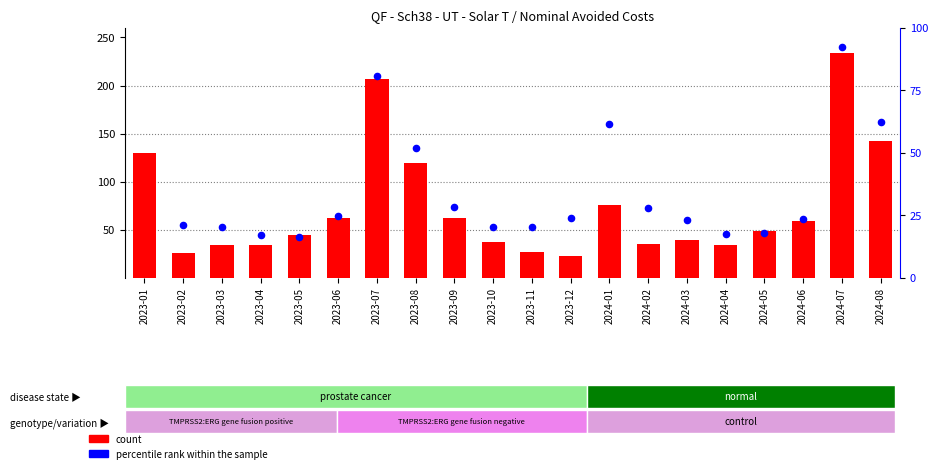

What is the total value across all series at 2024-06?

82.1